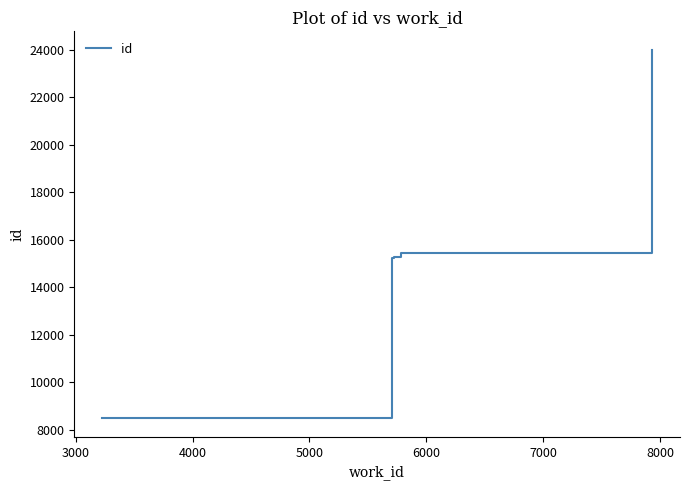

Reading left to right, extract all data points from this chart.

8468	15237	15250	15251	15253	15428	23994	23995	23996	23998